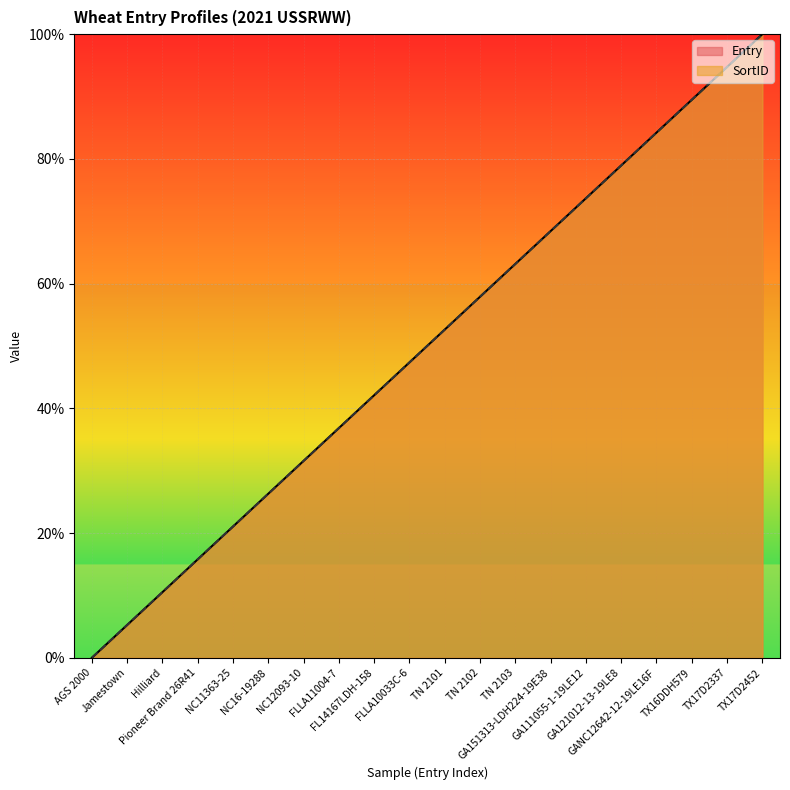

Which series has the largest total across all categories?

Entry